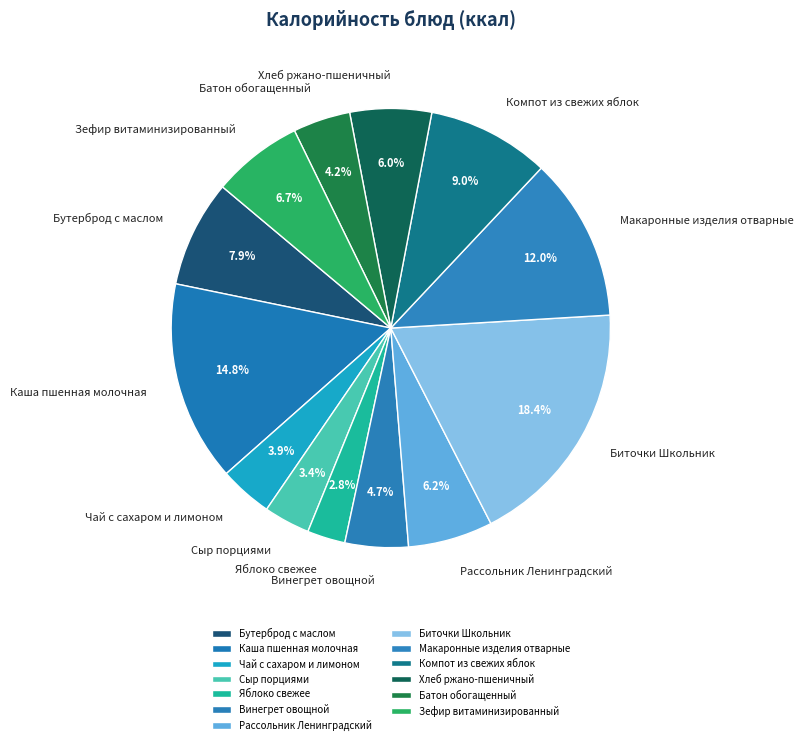

Which has a higher value, Компот из свежих яблок or Бутерброд с маслом?

Компот из свежих яблок